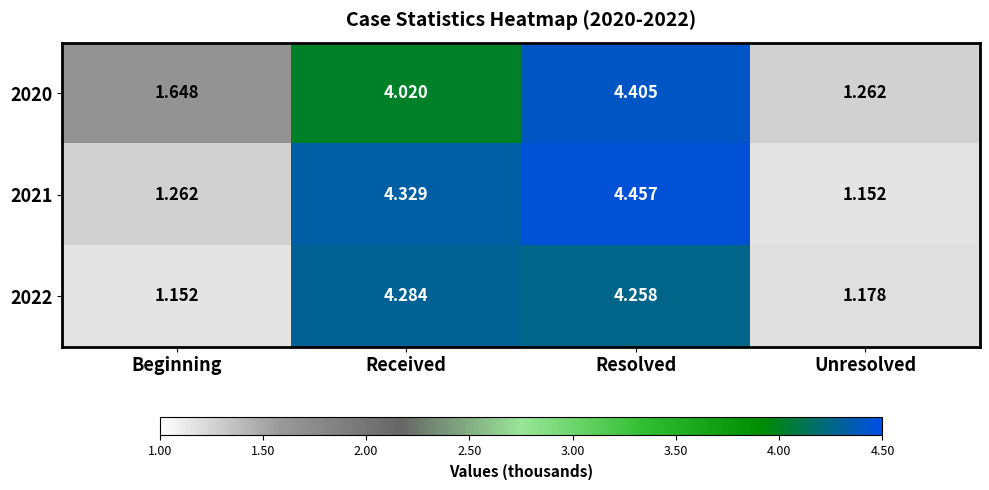

Which series has the largest range (max minus min)?

2021